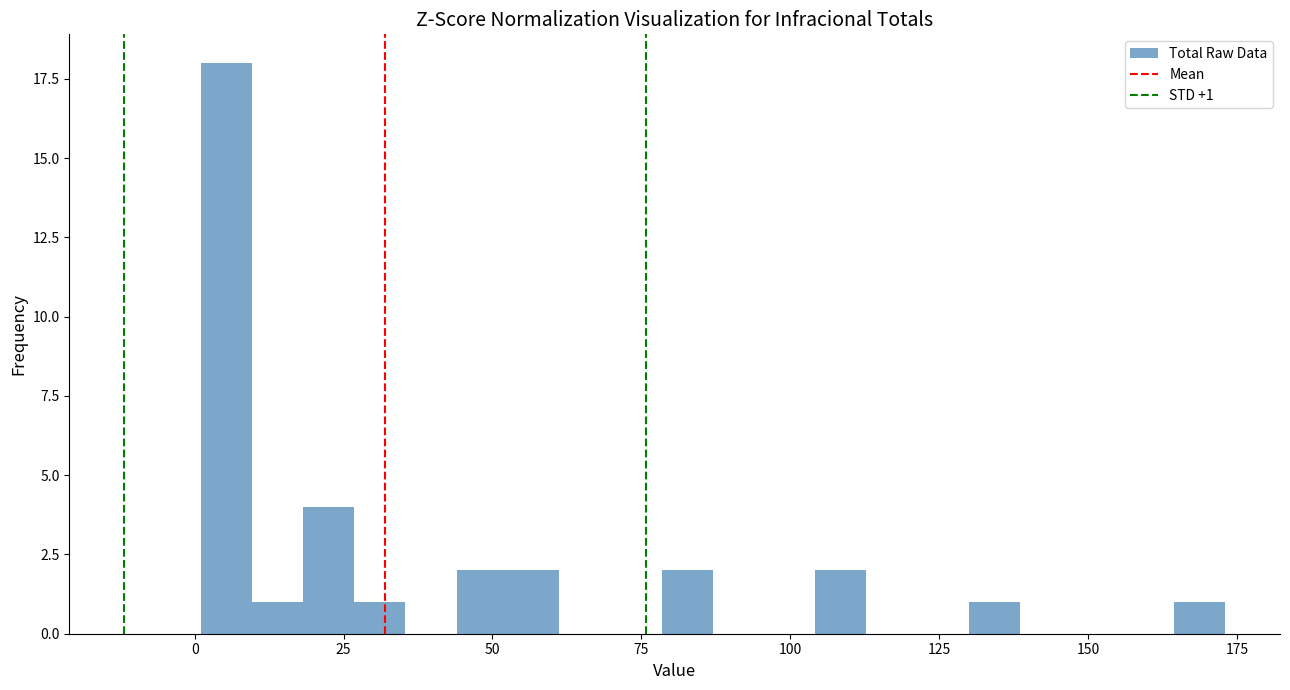

Read against the x-axis, roughly where is the centre of the tallest bar?

5